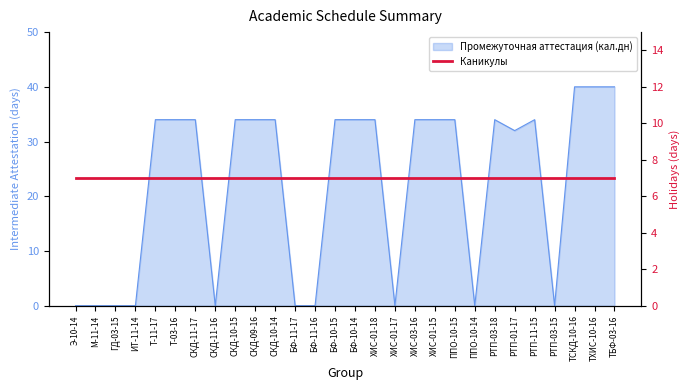

True or false: the data shows 34 at РТП-03-18.

True